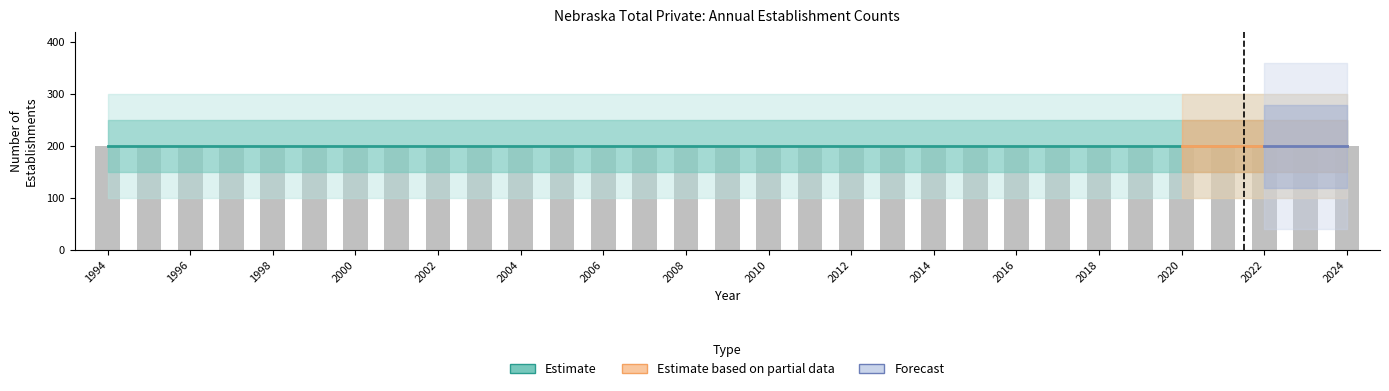

What is the approximate value of Opening Establishments at 2009?

200